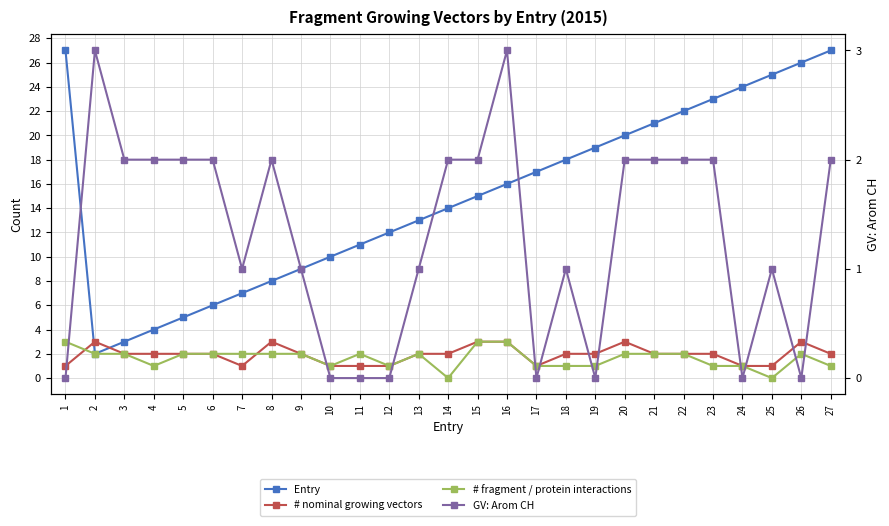

True or false: # nominal growing vectors has a value of 2 at 15.

False